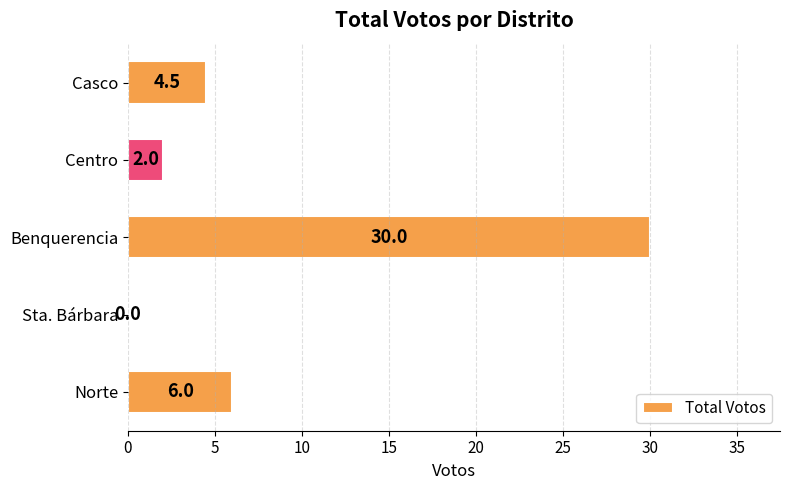

The chart shows a value of 7.9 at Casco. True or false?

False